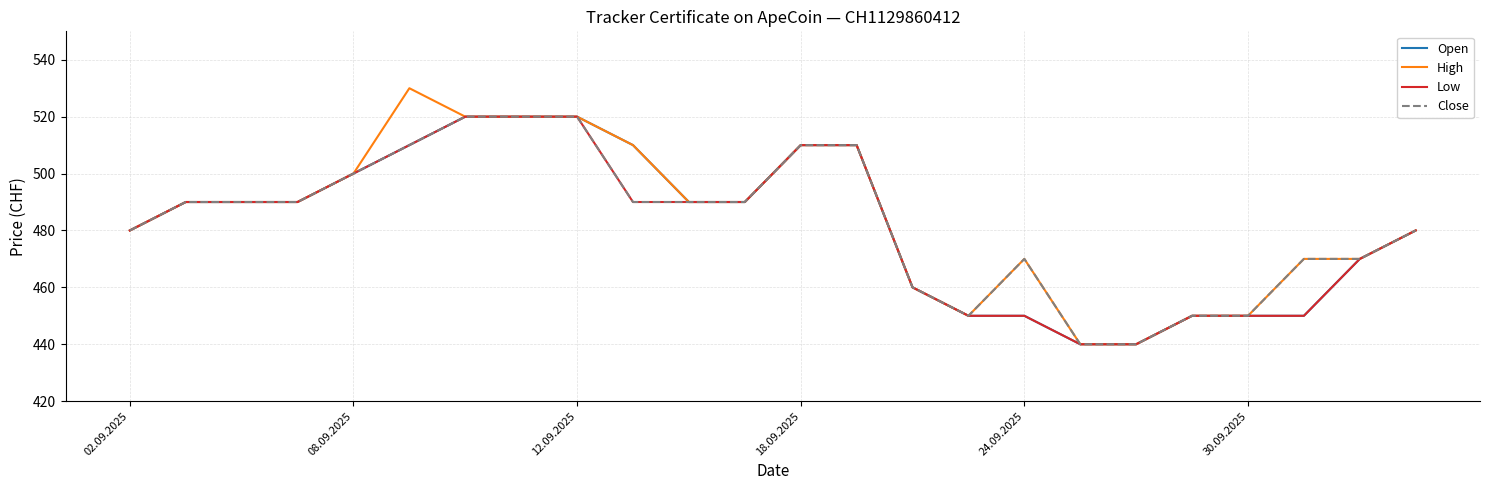

Reading left to right, what are all the values shown in this chart?

Open: 480	490	490	490	500	510	520	520	520	510	490	490	510	510	460	450	450	440	440	450	450	450	470	480
High: 480	490	490	490	500	530	520	520	520	510	490	490	510	510	460	450	470	440	440	450	450	470	470	480
Low: 480	490	490	490	500	510	520	520	520	490	490	490	510	510	460	450	450	440	440	450	450	450	470	480
Close: 480	490	490	490	500	510	520	520	520	490	490	490	510	510	460	450	470	440	440	450	450	470	470	480